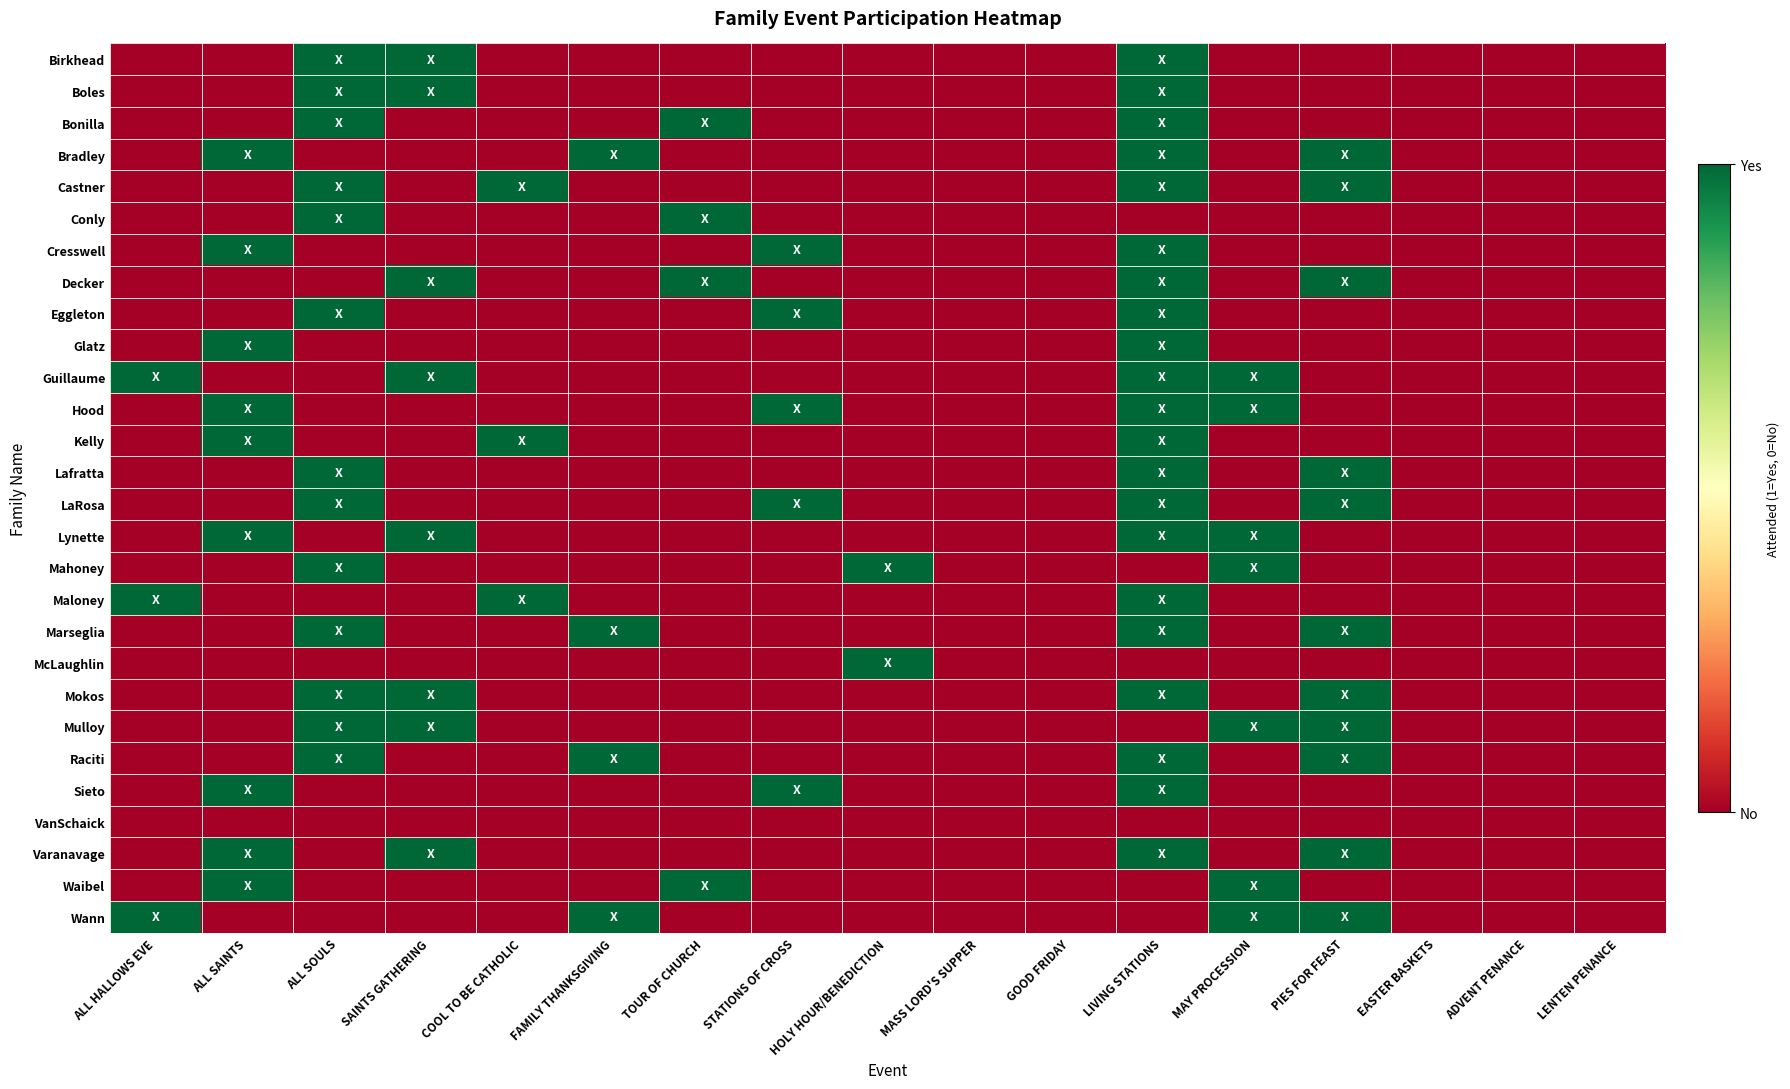

Reading right to left, extract all data points from this chart.

Birkhead: LENTEN PENANCE=0	ADVENT PENANCE=0	EASTER BASKETS=0	PIES FOR FEAST=0	MAY PROCESSION=0	LIVING STATIONS=1	GOOD FRIDAY=0	MASS LORD'S SUPPER=0	HOLY HOUR/BENEDICTION=0	STATIONS OF CROSS=0	TOUR OF CHURCH=0	FAMILY THANKSGIVING=0	COOL TO BE CATHOLIC=0	SAINTS GATHERING=1	ALL SOULS=1	ALL SAINTS=0	ALL HALLOWS EVE=0
Boles: LENTEN PENANCE=0	ADVENT PENANCE=0	EASTER BASKETS=0	PIES FOR FEAST=0	MAY PROCESSION=0	LIVING STATIONS=1	GOOD FRIDAY=0	MASS LORD'S SUPPER=0	HOLY HOUR/BENEDICTION=0	STATIONS OF CROSS=0	TOUR OF CHURCH=0	FAMILY THANKSGIVING=0	COOL TO BE CATHOLIC=0	SAINTS GATHERING=1	ALL SOULS=1	ALL SAINTS=0	ALL HALLOWS EVE=0
Bonilla: LENTEN PENANCE=0	ADVENT PENANCE=0	EASTER BASKETS=0	PIES FOR FEAST=0	MAY PROCESSION=0	LIVING STATIONS=1	GOOD FRIDAY=0	MASS LORD'S SUPPER=0	HOLY HOUR/BENEDICTION=0	STATIONS OF CROSS=0	TOUR OF CHURCH=1	FAMILY THANKSGIVING=0	COOL TO BE CATHOLIC=0	SAINTS GATHERING=0	ALL SOULS=1	ALL SAINTS=0	ALL HALLOWS EVE=0
Bradley: LENTEN PENANCE=0	ADVENT PENANCE=0	EASTER BASKETS=0	PIES FOR FEAST=1	MAY PROCESSION=0	LIVING STATIONS=1	GOOD FRIDAY=0	MASS LORD'S SUPPER=0	HOLY HOUR/BENEDICTION=0	STATIONS OF CROSS=0	TOUR OF CHURCH=0	FAMILY THANKSGIVING=1	COOL TO BE CATHOLIC=0	SAINTS GATHERING=0	ALL SOULS=0	ALL SAINTS=1	ALL HALLOWS EVE=0
Castner: LENTEN PENANCE=0	ADVENT PENANCE=0	EASTER BASKETS=0	PIES FOR FEAST=1	MAY PROCESSION=0	LIVING STATIONS=1	GOOD FRIDAY=0	MASS LORD'S SUPPER=0	HOLY HOUR/BENEDICTION=0	STATIONS OF CROSS=0	TOUR OF CHURCH=0	FAMILY THANKSGIVING=0	COOL TO BE CATHOLIC=1	SAINTS GATHERING=0	ALL SOULS=1	ALL SAINTS=0	ALL HALLOWS EVE=0
Conly: LENTEN PENANCE=0	ADVENT PENANCE=0	EASTER BASKETS=0	PIES FOR FEAST=0	MAY PROCESSION=0	LIVING STATIONS=0	GOOD FRIDAY=0	MASS LORD'S SUPPER=0	HOLY HOUR/BENEDICTION=0	STATIONS OF CROSS=0	TOUR OF CHURCH=1	FAMILY THANKSGIVING=0	COOL TO BE CATHOLIC=0	SAINTS GATHERING=0	ALL SOULS=1	ALL SAINTS=0	ALL HALLOWS EVE=0
Cresswell: LENTEN PENANCE=0	ADVENT PENANCE=0	EASTER BASKETS=0	PIES FOR FEAST=0	MAY PROCESSION=0	LIVING STATIONS=1	GOOD FRIDAY=0	MASS LORD'S SUPPER=0	HOLY HOUR/BENEDICTION=0	STATIONS OF CROSS=1	TOUR OF CHURCH=0	FAMILY THANKSGIVING=0	COOL TO BE CATHOLIC=0	SAINTS GATHERING=0	ALL SOULS=0	ALL SAINTS=1	ALL HALLOWS EVE=0
Decker: LENTEN PENANCE=0	ADVENT PENANCE=0	EASTER BASKETS=0	PIES FOR FEAST=1	MAY PROCESSION=0	LIVING STATIONS=1	GOOD FRIDAY=0	MASS LORD'S SUPPER=0	HOLY HOUR/BENEDICTION=0	STATIONS OF CROSS=0	TOUR OF CHURCH=1	FAMILY THANKSGIVING=0	COOL TO BE CATHOLIC=0	SAINTS GATHERING=1	ALL SOULS=0	ALL SAINTS=0	ALL HALLOWS EVE=0
Eggleton: LENTEN PENANCE=0	ADVENT PENANCE=0	EASTER BASKETS=0	PIES FOR FEAST=0	MAY PROCESSION=0	LIVING STATIONS=1	GOOD FRIDAY=0	MASS LORD'S SUPPER=0	HOLY HOUR/BENEDICTION=0	STATIONS OF CROSS=1	TOUR OF CHURCH=0	FAMILY THANKSGIVING=0	COOL TO BE CATHOLIC=0	SAINTS GATHERING=0	ALL SOULS=1	ALL SAINTS=0	ALL HALLOWS EVE=0
Glatz: LENTEN PENANCE=0	ADVENT PENANCE=0	EASTER BASKETS=0	PIES FOR FEAST=0	MAY PROCESSION=0	LIVING STATIONS=1	GOOD FRIDAY=0	MASS LORD'S SUPPER=0	HOLY HOUR/BENEDICTION=0	STATIONS OF CROSS=0	TOUR OF CHURCH=0	FAMILY THANKSGIVING=0	COOL TO BE CATHOLIC=0	SAINTS GATHERING=0	ALL SOULS=0	ALL SAINTS=1	ALL HALLOWS EVE=0
Guillaume: LENTEN PENANCE=0	ADVENT PENANCE=0	EASTER BASKETS=0	PIES FOR FEAST=0	MAY PROCESSION=1	LIVING STATIONS=1	GOOD FRIDAY=0	MASS LORD'S SUPPER=0	HOLY HOUR/BENEDICTION=0	STATIONS OF CROSS=0	TOUR OF CHURCH=0	FAMILY THANKSGIVING=0	COOL TO BE CATHOLIC=0	SAINTS GATHERING=1	ALL SOULS=0	ALL SAINTS=0	ALL HALLOWS EVE=1
Hood: LENTEN PENANCE=0	ADVENT PENANCE=0	EASTER BASKETS=0	PIES FOR FEAST=0	MAY PROCESSION=1	LIVING STATIONS=1	GOOD FRIDAY=0	MASS LORD'S SUPPER=0	HOLY HOUR/BENEDICTION=0	STATIONS OF CROSS=1	TOUR OF CHURCH=0	FAMILY THANKSGIVING=0	COOL TO BE CATHOLIC=0	SAINTS GATHERING=0	ALL SOULS=0	ALL SAINTS=1	ALL HALLOWS EVE=0
Kelly: LENTEN PENANCE=0	ADVENT PENANCE=0	EASTER BASKETS=0	PIES FOR FEAST=0	MAY PROCESSION=0	LIVING STATIONS=1	GOOD FRIDAY=0	MASS LORD'S SUPPER=0	HOLY HOUR/BENEDICTION=0	STATIONS OF CROSS=0	TOUR OF CHURCH=0	FAMILY THANKSGIVING=0	COOL TO BE CATHOLIC=1	SAINTS GATHERING=0	ALL SOULS=0	ALL SAINTS=1	ALL HALLOWS EVE=0
Lafratta: LENTEN PENANCE=0	ADVENT PENANCE=0	EASTER BASKETS=0	PIES FOR FEAST=1	MAY PROCESSION=0	LIVING STATIONS=1	GOOD FRIDAY=0	MASS LORD'S SUPPER=0	HOLY HOUR/BENEDICTION=0	STATIONS OF CROSS=0	TOUR OF CHURCH=0	FAMILY THANKSGIVING=0	COOL TO BE CATHOLIC=0	SAINTS GATHERING=0	ALL SOULS=1	ALL SAINTS=0	ALL HALLOWS EVE=0
LaRosa: LENTEN PENANCE=0	ADVENT PENANCE=0	EASTER BASKETS=0	PIES FOR FEAST=1	MAY PROCESSION=0	LIVING STATIONS=1	GOOD FRIDAY=0	MASS LORD'S SUPPER=0	HOLY HOUR/BENEDICTION=0	STATIONS OF CROSS=1	TOUR OF CHURCH=0	FAMILY THANKSGIVING=0	COOL TO BE CATHOLIC=0	SAINTS GATHERING=0	ALL SOULS=1	ALL SAINTS=0	ALL HALLOWS EVE=0
Lynette: LENTEN PENANCE=0	ADVENT PENANCE=0	EASTER BASKETS=0	PIES FOR FEAST=0	MAY PROCESSION=1	LIVING STATIONS=1	GOOD FRIDAY=0	MASS LORD'S SUPPER=0	HOLY HOUR/BENEDICTION=0	STATIONS OF CROSS=0	TOUR OF CHURCH=0	FAMILY THANKSGIVING=0	COOL TO BE CATHOLIC=0	SAINTS GATHERING=1	ALL SOULS=0	ALL SAINTS=1	ALL HALLOWS EVE=0
Mahoney: LENTEN PENANCE=0	ADVENT PENANCE=0	EASTER BASKETS=0	PIES FOR FEAST=0	MAY PROCESSION=1	LIVING STATIONS=0	GOOD FRIDAY=0	MASS LORD'S SUPPER=0	HOLY HOUR/BENEDICTION=1	STATIONS OF CROSS=0	TOUR OF CHURCH=0	FAMILY THANKSGIVING=0	COOL TO BE CATHOLIC=0	SAINTS GATHERING=0	ALL SOULS=1	ALL SAINTS=0	ALL HALLOWS EVE=0
Maloney: LENTEN PENANCE=0	ADVENT PENANCE=0	EASTER BASKETS=0	PIES FOR FEAST=0	MAY PROCESSION=0	LIVING STATIONS=1	GOOD FRIDAY=0	MASS LORD'S SUPPER=0	HOLY HOUR/BENEDICTION=0	STATIONS OF CROSS=0	TOUR OF CHURCH=0	FAMILY THANKSGIVING=0	COOL TO BE CATHOLIC=1	SAINTS GATHERING=0	ALL SOULS=0	ALL SAINTS=0	ALL HALLOWS EVE=1
Marseglia: LENTEN PENANCE=0	ADVENT PENANCE=0	EASTER BASKETS=0	PIES FOR FEAST=1	MAY PROCESSION=0	LIVING STATIONS=1	GOOD FRIDAY=0	MASS LORD'S SUPPER=0	HOLY HOUR/BENEDICTION=0	STATIONS OF CROSS=0	TOUR OF CHURCH=0	FAMILY THANKSGIVING=1	COOL TO BE CATHOLIC=0	SAINTS GATHERING=0	ALL SOULS=1	ALL SAINTS=0	ALL HALLOWS EVE=0
McLaughlin: LENTEN PENANCE=0	ADVENT PENANCE=0	EASTER BASKETS=0	PIES FOR FEAST=0	MAY PROCESSION=0	LIVING STATIONS=0	GOOD FRIDAY=0	MASS LORD'S SUPPER=0	HOLY HOUR/BENEDICTION=1	STATIONS OF CROSS=0	TOUR OF CHURCH=0	FAMILY THANKSGIVING=0	COOL TO BE CATHOLIC=0	SAINTS GATHERING=0	ALL SOULS=0	ALL SAINTS=0	ALL HALLOWS EVE=0
Mokos: LENTEN PENANCE=0	ADVENT PENANCE=0	EASTER BASKETS=0	PIES FOR FEAST=1	MAY PROCESSION=0	LIVING STATIONS=1	GOOD FRIDAY=0	MASS LORD'S SUPPER=0	HOLY HOUR/BENEDICTION=0	STATIONS OF CROSS=0	TOUR OF CHURCH=0	FAMILY THANKSGIVING=0	COOL TO BE CATHOLIC=0	SAINTS GATHERING=1	ALL SOULS=1	ALL SAINTS=0	ALL HALLOWS EVE=0
Mulloy: LENTEN PENANCE=0	ADVENT PENANCE=0	EASTER BASKETS=0	PIES FOR FEAST=1	MAY PROCESSION=1	LIVING STATIONS=0	GOOD FRIDAY=0	MASS LORD'S SUPPER=0	HOLY HOUR/BENEDICTION=0	STATIONS OF CROSS=0	TOUR OF CHURCH=0	FAMILY THANKSGIVING=0	COOL TO BE CATHOLIC=0	SAINTS GATHERING=1	ALL SOULS=1	ALL SAINTS=0	ALL HALLOWS EVE=0
Raciti: LENTEN PENANCE=0	ADVENT PENANCE=0	EASTER BASKETS=0	PIES FOR FEAST=1	MAY PROCESSION=0	LIVING STATIONS=1	GOOD FRIDAY=0	MASS LORD'S SUPPER=0	HOLY HOUR/BENEDICTION=0	STATIONS OF CROSS=0	TOUR OF CHURCH=0	FAMILY THANKSGIVING=1	COOL TO BE CATHOLIC=0	SAINTS GATHERING=0	ALL SOULS=1	ALL SAINTS=0	ALL HALLOWS EVE=0
Sieto: LENTEN PENANCE=0	ADVENT PENANCE=0	EASTER BASKETS=0	PIES FOR FEAST=0	MAY PROCESSION=0	LIVING STATIONS=1	GOOD FRIDAY=0	MASS LORD'S SUPPER=0	HOLY HOUR/BENEDICTION=0	STATIONS OF CROSS=1	TOUR OF CHURCH=0	FAMILY THANKSGIVING=0	COOL TO BE CATHOLIC=0	SAINTS GATHERING=0	ALL SOULS=0	ALL SAINTS=1	ALL HALLOWS EVE=0
VanSchaick: LENTEN PENANCE=0	ADVENT PENANCE=0	EASTER BASKETS=0	PIES FOR FEAST=0	MAY PROCESSION=0	LIVING STATIONS=0	GOOD FRIDAY=0	MASS LORD'S SUPPER=0	HOLY HOUR/BENEDICTION=0	STATIONS OF CROSS=0	TOUR OF CHURCH=0	FAMILY THANKSGIVING=0	COOL TO BE CATHOLIC=0	SAINTS GATHERING=0	ALL SOULS=0	ALL SAINTS=0	ALL HALLOWS EVE=0
Varanavage: LENTEN PENANCE=0	ADVENT PENANCE=0	EASTER BASKETS=0	PIES FOR FEAST=1	MAY PROCESSION=0	LIVING STATIONS=1	GOOD FRIDAY=0	MASS LORD'S SUPPER=0	HOLY HOUR/BENEDICTION=0	STATIONS OF CROSS=0	TOUR OF CHURCH=0	FAMILY THANKSGIVING=0	COOL TO BE CATHOLIC=0	SAINTS GATHERING=1	ALL SOULS=0	ALL SAINTS=1	ALL HALLOWS EVE=0
Waibel: LENTEN PENANCE=0	ADVENT PENANCE=0	EASTER BASKETS=0	PIES FOR FEAST=0	MAY PROCESSION=1	LIVING STATIONS=0	GOOD FRIDAY=0	MASS LORD'S SUPPER=0	HOLY HOUR/BENEDICTION=0	STATIONS OF CROSS=0	TOUR OF CHURCH=1	FAMILY THANKSGIVING=0	COOL TO BE CATHOLIC=0	SAINTS GATHERING=0	ALL SOULS=0	ALL SAINTS=1	ALL HALLOWS EVE=0
Wann: LENTEN PENANCE=0	ADVENT PENANCE=0	EASTER BASKETS=0	PIES FOR FEAST=1	MAY PROCESSION=1	LIVING STATIONS=0	GOOD FRIDAY=0	MASS LORD'S SUPPER=0	HOLY HOUR/BENEDICTION=0	STATIONS OF CROSS=0	TOUR OF CHURCH=0	FAMILY THANKSGIVING=1	COOL TO BE CATHOLIC=0	SAINTS GATHERING=0	ALL SOULS=0	ALL SAINTS=0	ALL HALLOWS EVE=1